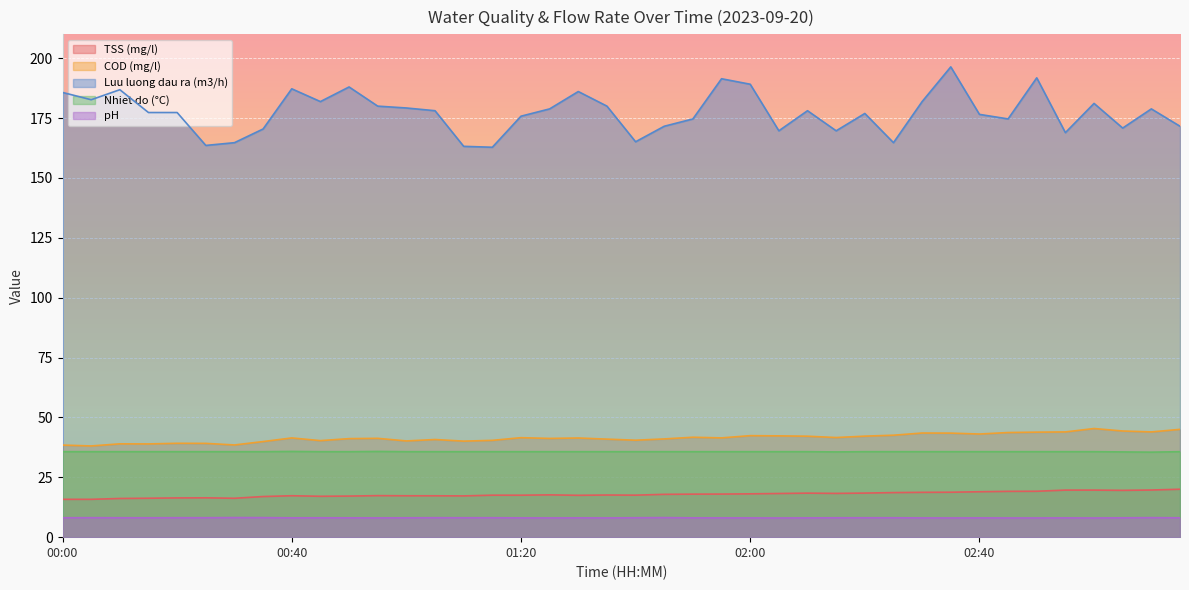

True or false: Nhiet do (°C) and COD (mg/l) intersect in this chart.

False